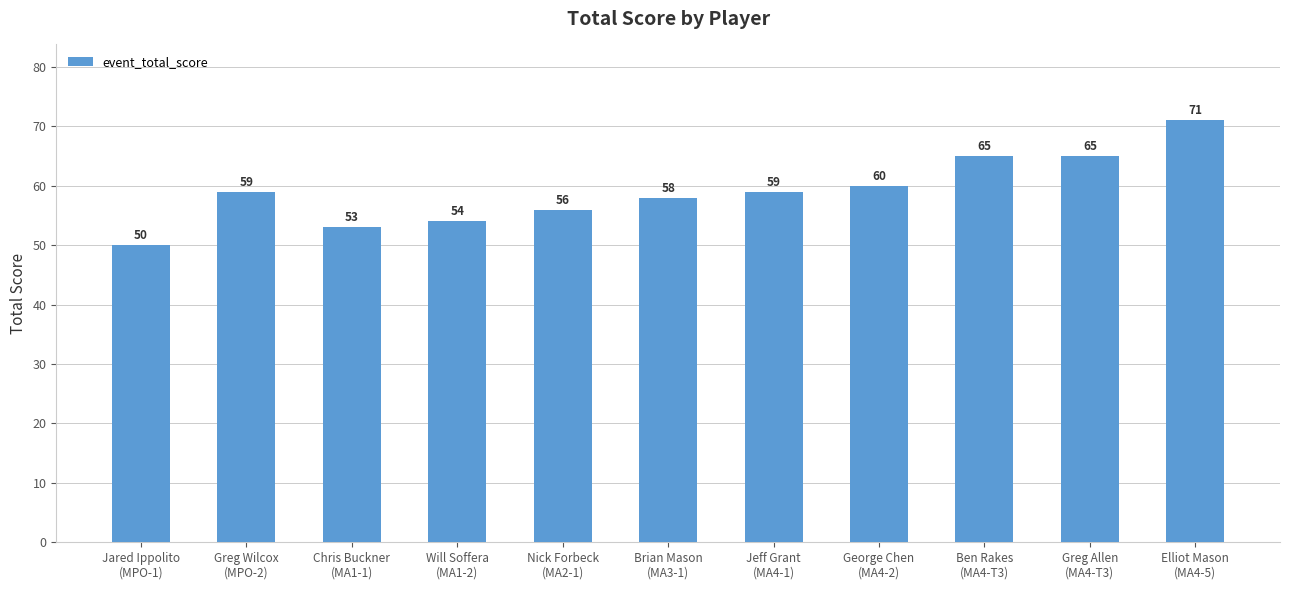

Reading left to right, what are all the values shown in this chart?

50	59	53	54	56	58	59	60	65	65	71